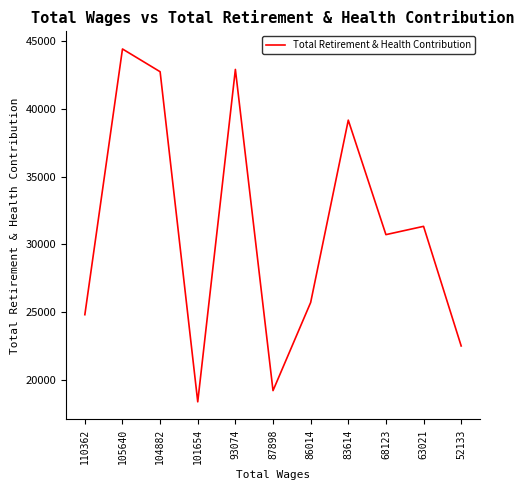

What is the difference between the maximum and minimum values?

26051